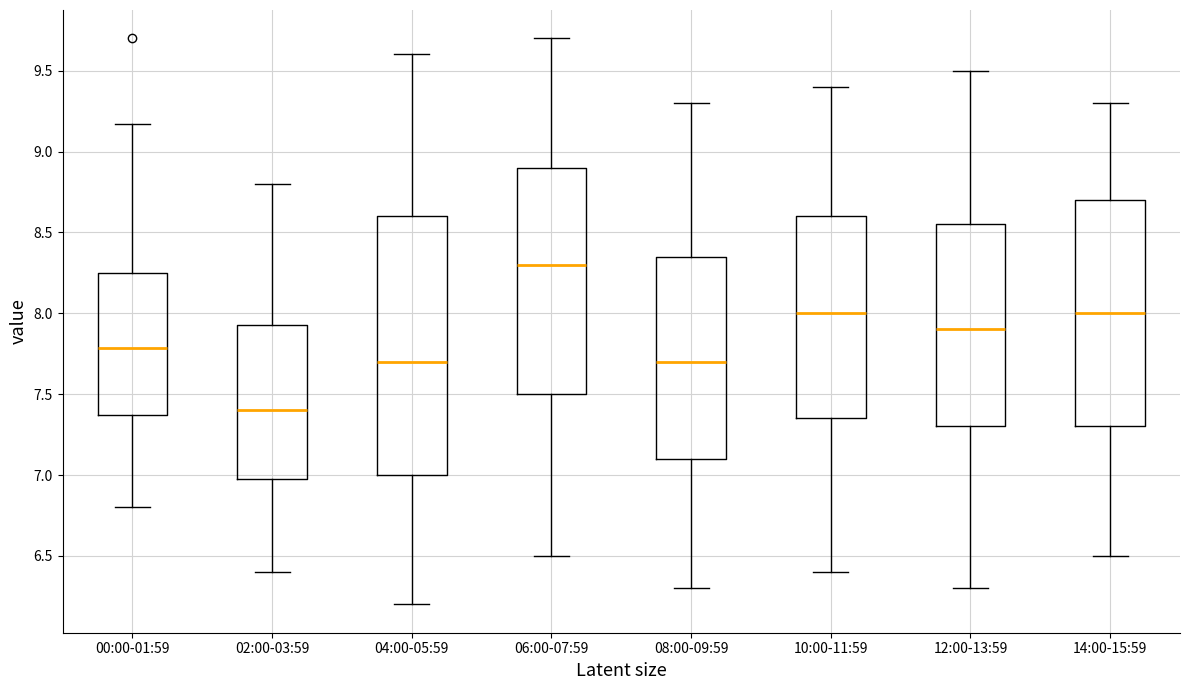

Which box's median line is the highest?

06:00-07:59